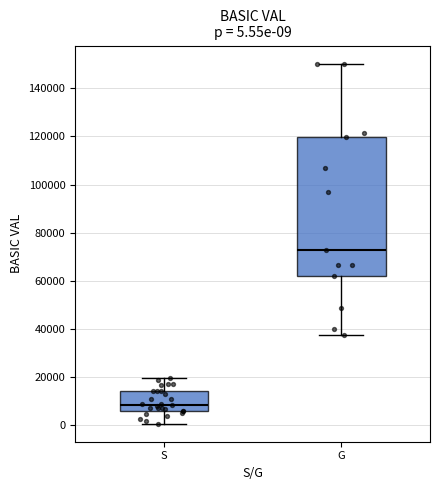

Comparing the boxes themselves (not the whiskers), which one is the tallest?

G